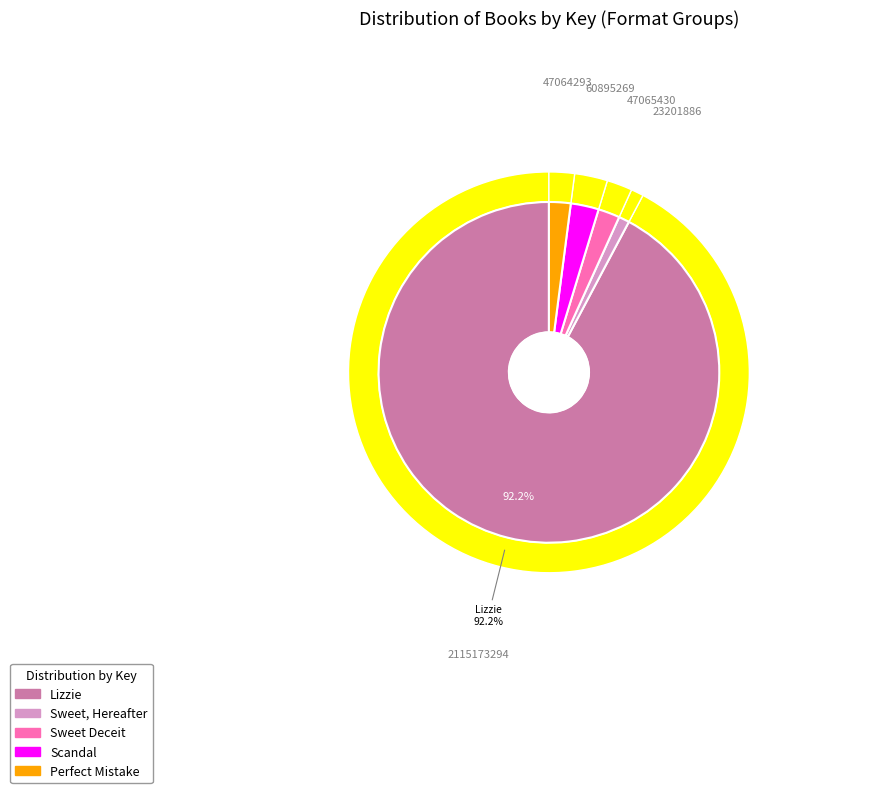

To the nearest percent, what percentage of the pie is Perfect Mistake?

2%